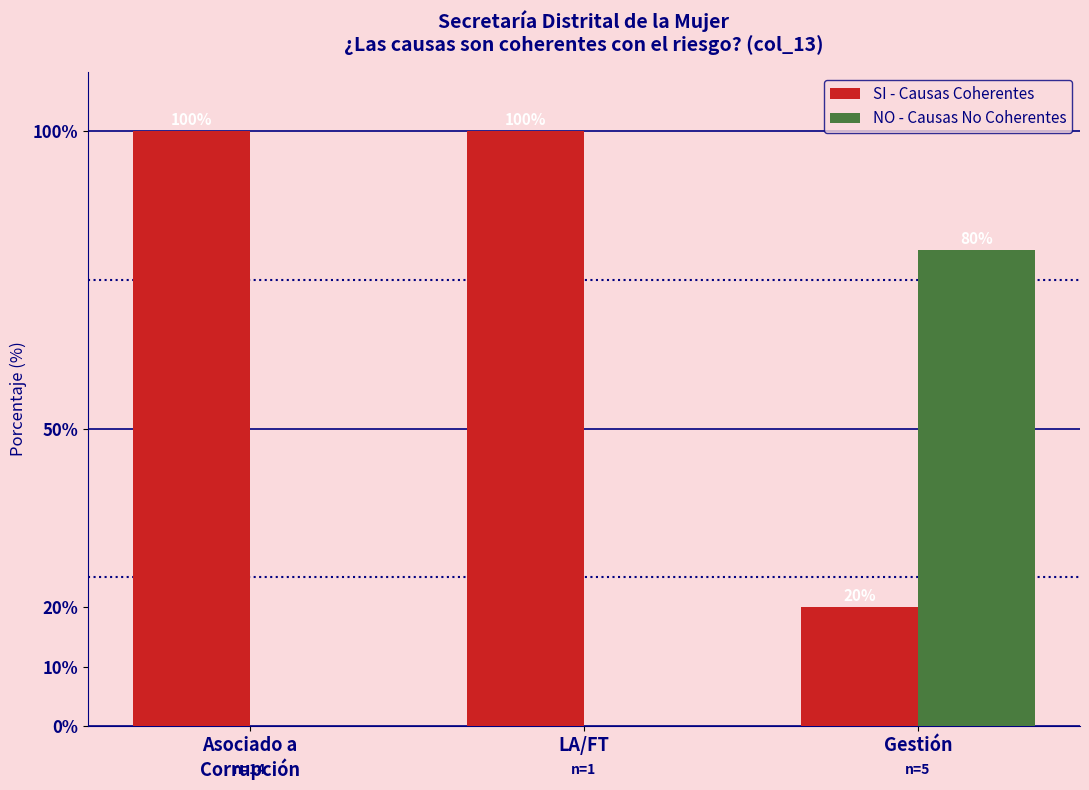

What is the greatest value displayed?

100